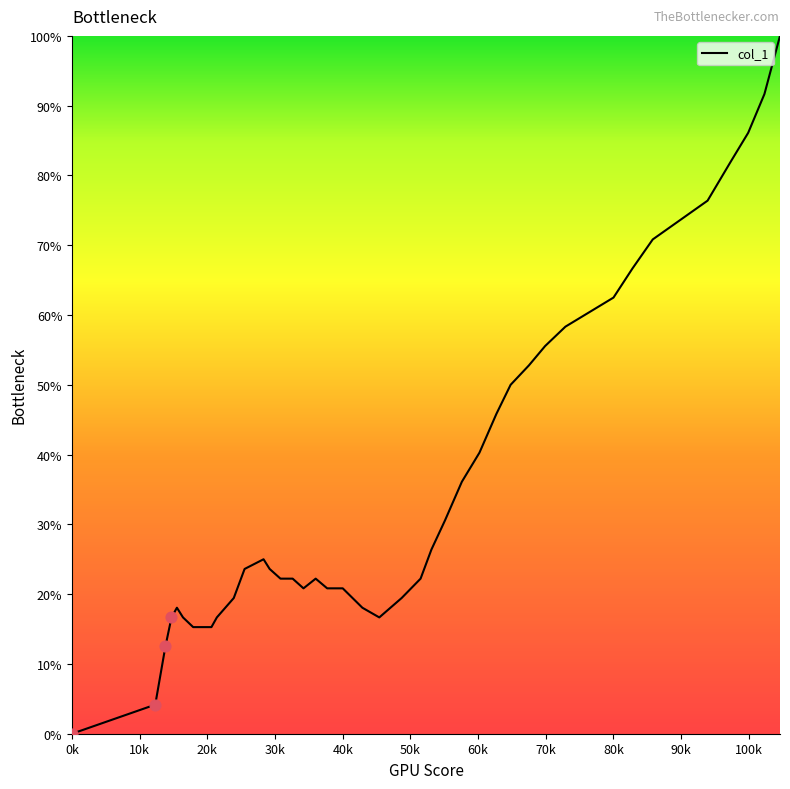

What is the difference between the maximum and minimum values?

100.0